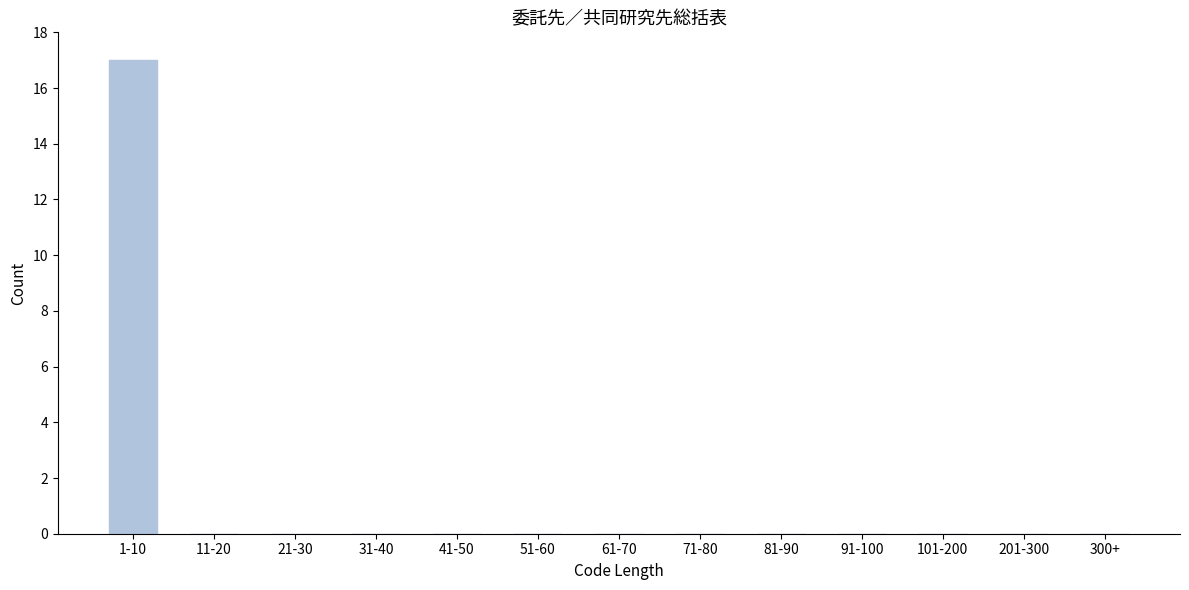

Reading left to right, what are all the values shown in this chart?

1-10=17	11-20=0	21-30=0	31-40=0	41-50=0	51-60=0	61-70=0	71-80=0	81-90=0	91-100=0	101-200=0	201-300=0	300+=0